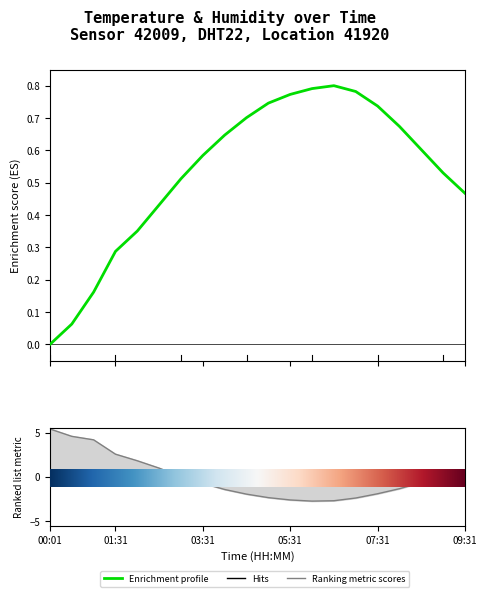

What is the smallest value displayed?

-2.7